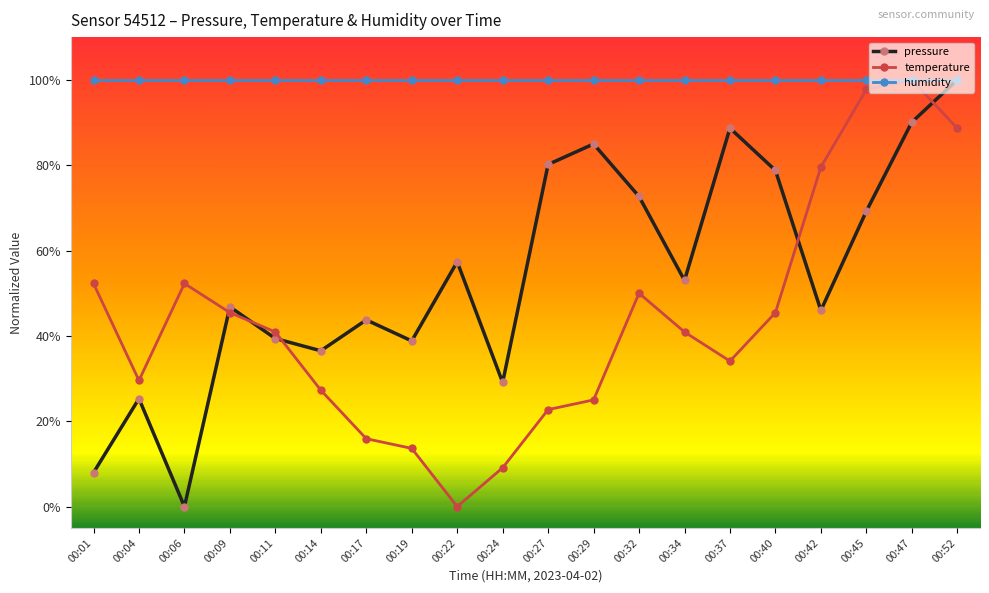

How many lines are shown in the chart?

3